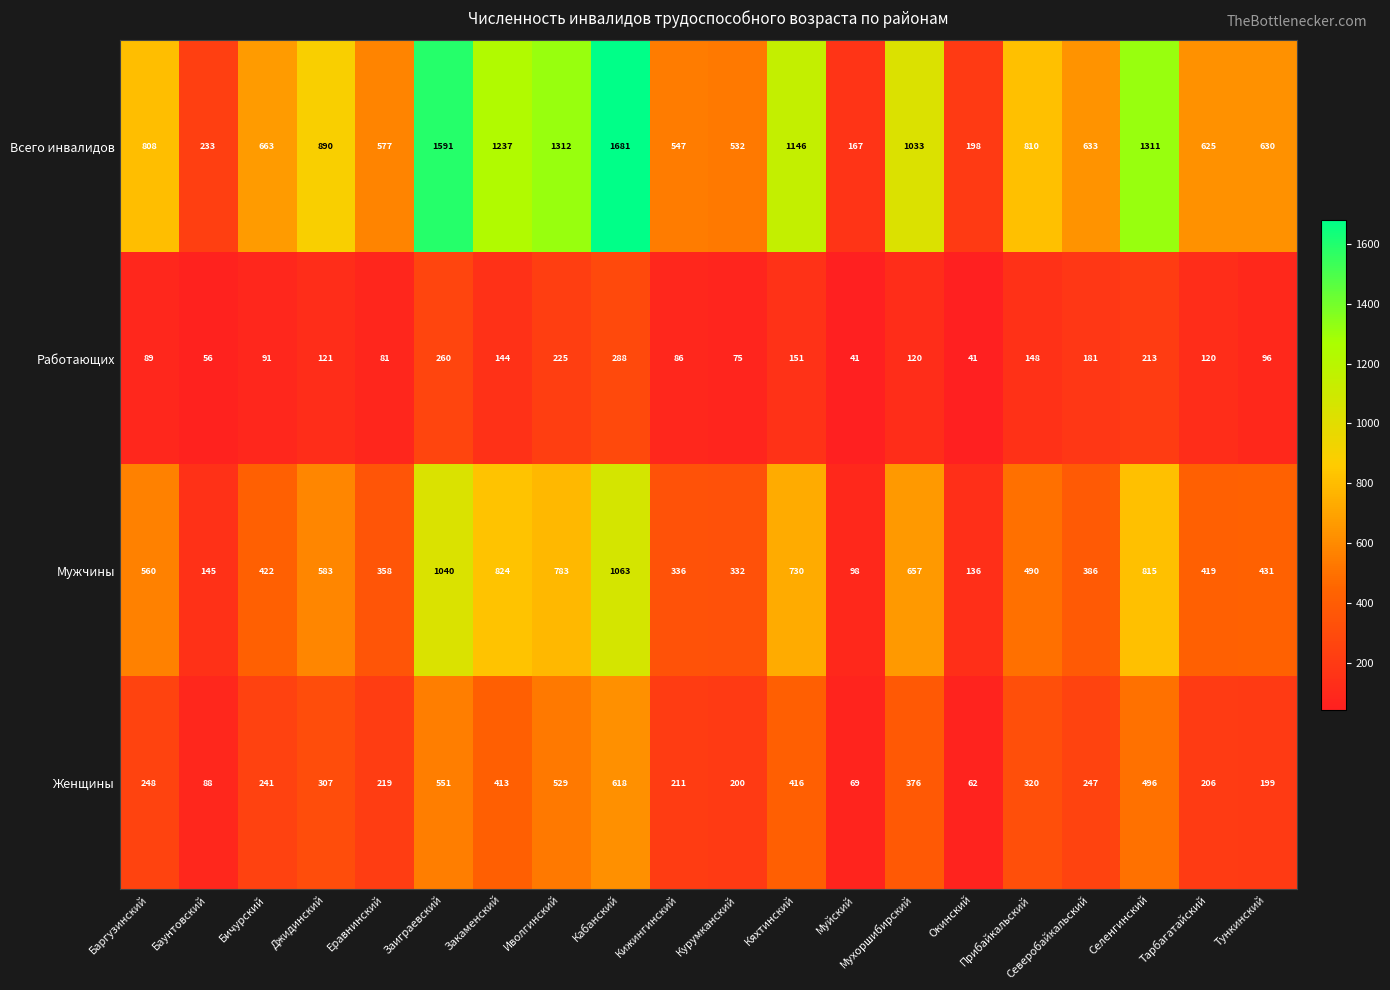

Which series changed the most between Заиграевский and Мухоршибирский?

Всего инвалидов